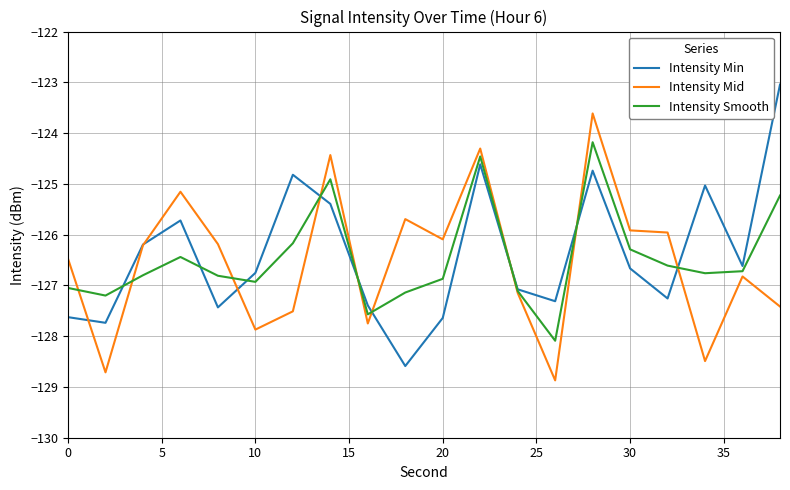

Rank the series by their maximum value, from highest to lowest.

Intensity Min, Intensity Mid, Intensity Smooth